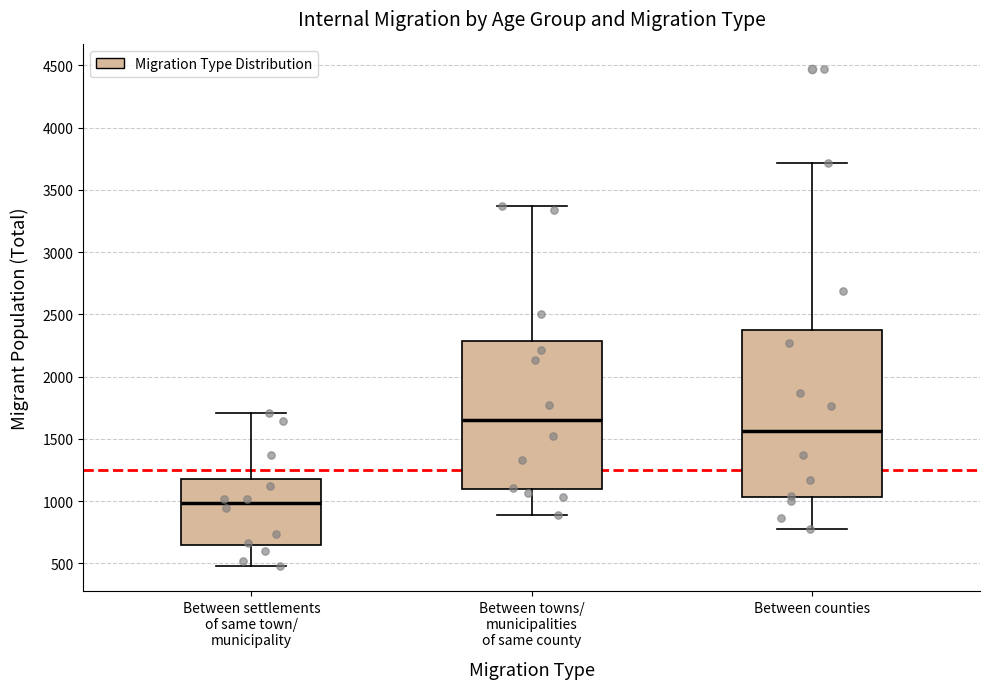

Where does the lower whisker of the box for Between counties end on the y-axis? The values are not printed on the chart, so give them approximately, as read against the axis.

750